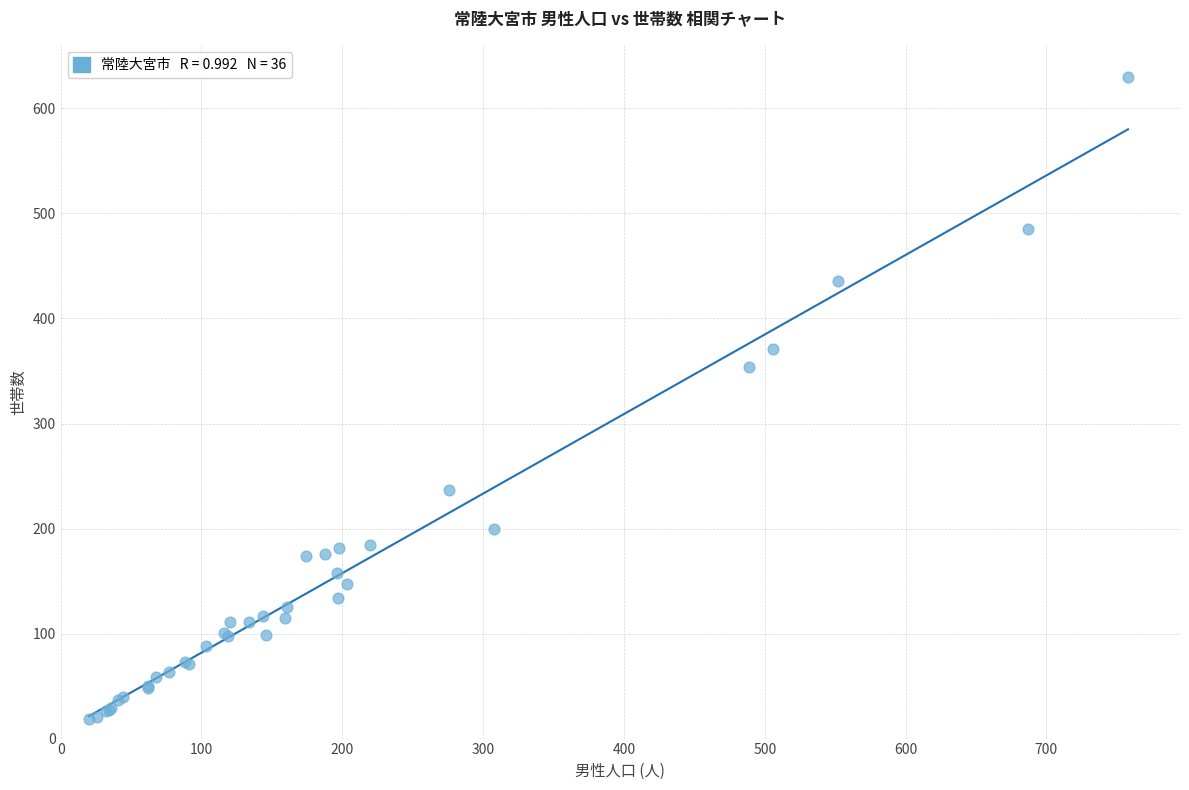

What Y value in the scatter plot is closest to 324?

354